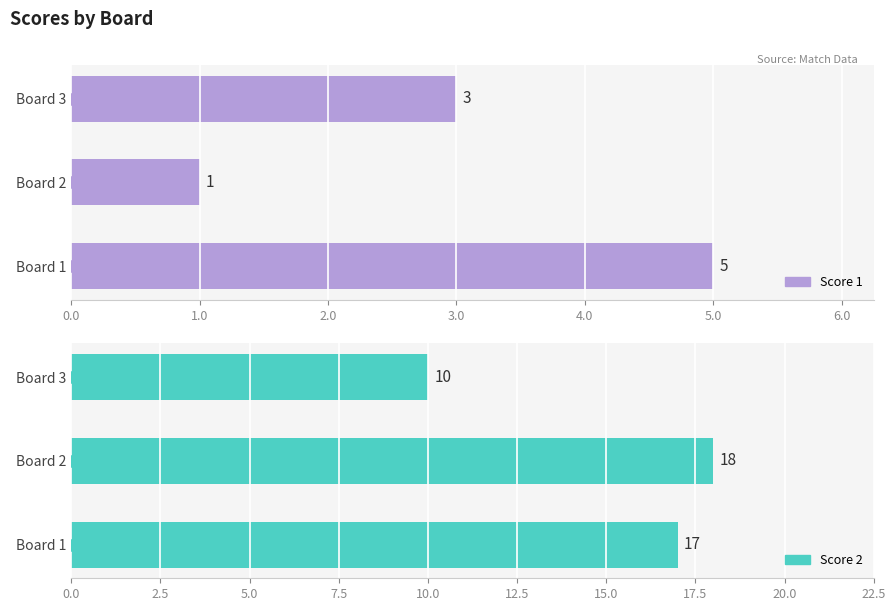

Count the number of categories in the chart.

3